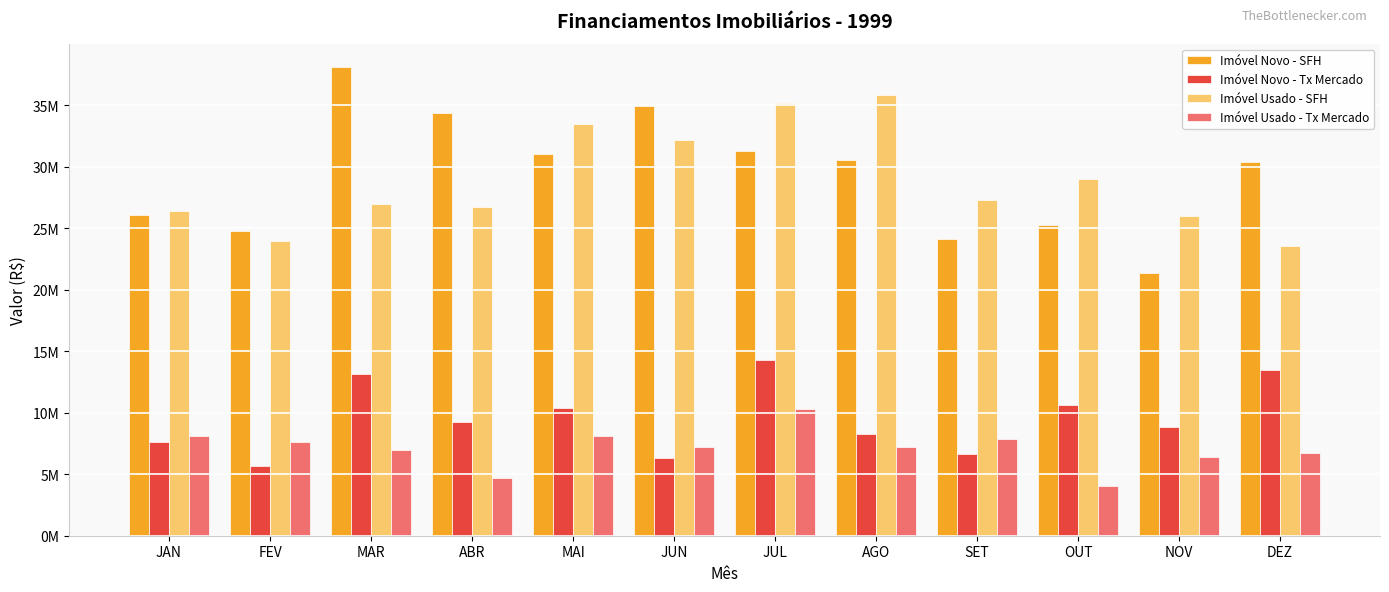

Is it true that Imóvel Novo - SFH equals 24751678 at FEV?

True